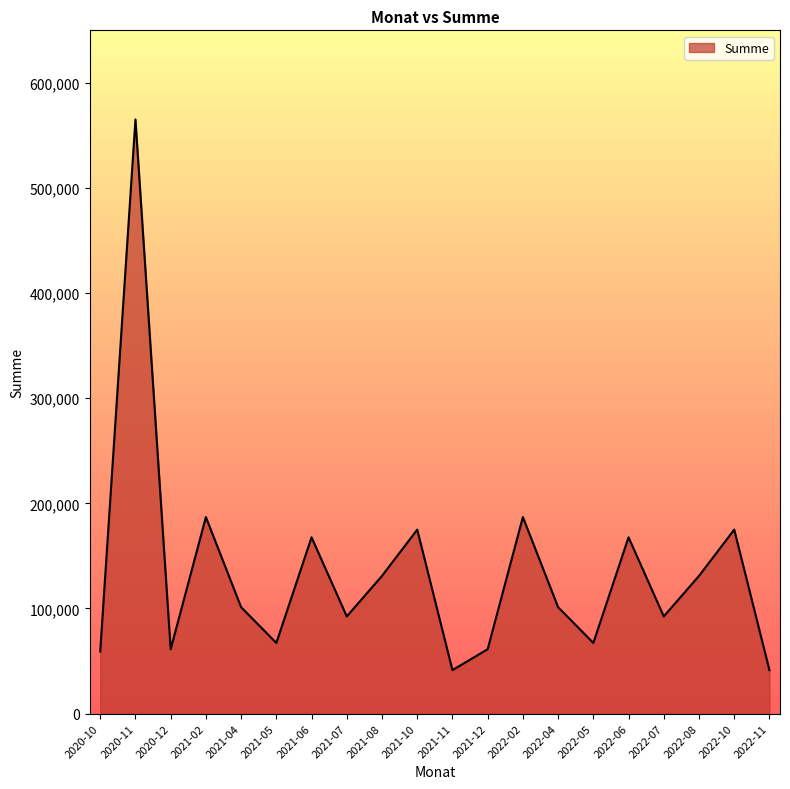

What is the sum of the values at 2021-08 and 2022-08?

261970.0